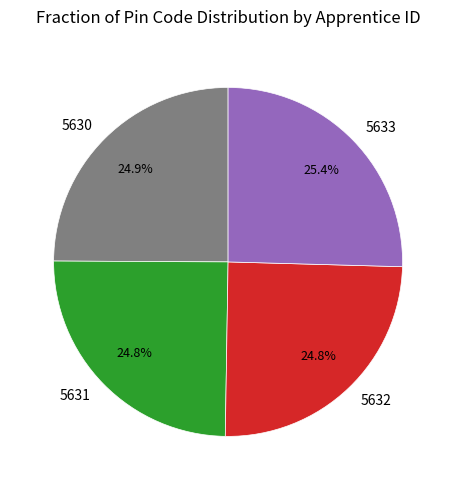

Is it true that 5633 is 36% of the pie?

False